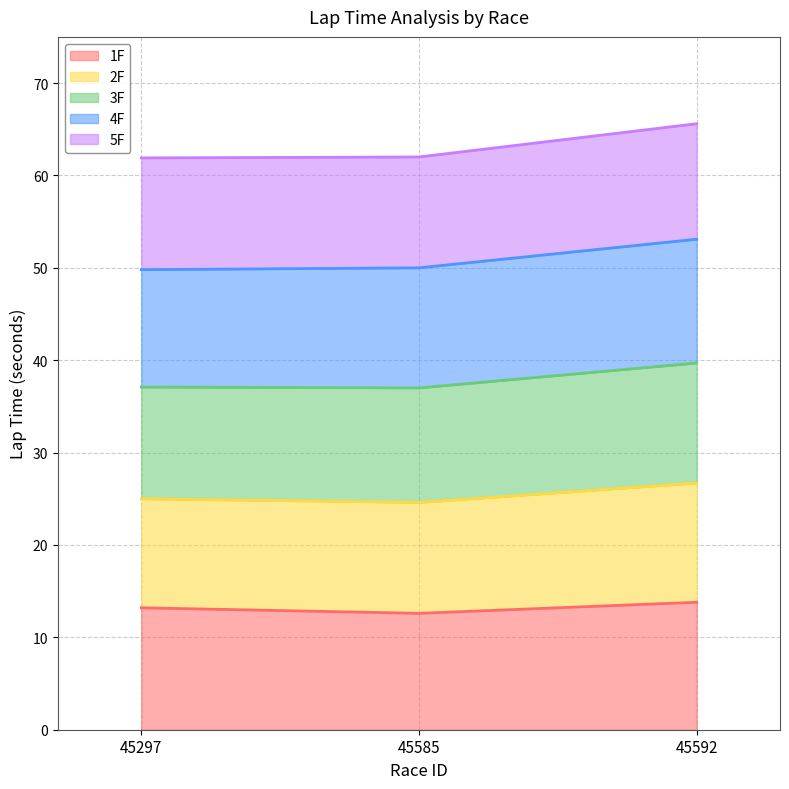

What is the total value across all series at 45297?

61.9